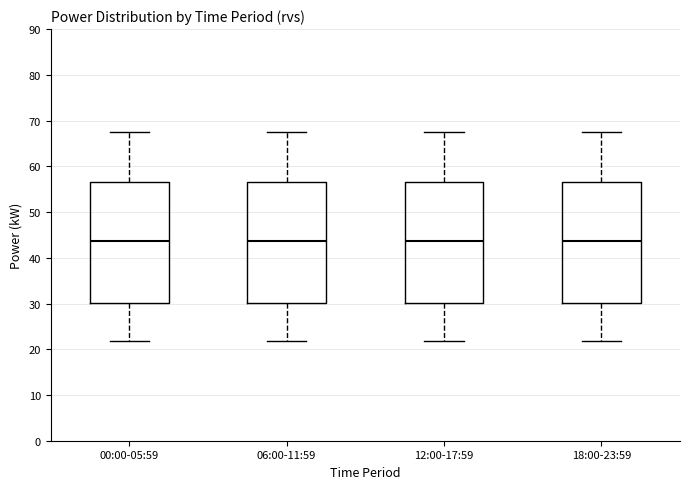

Where is the lower edge of the box for 18:00-23:59 on the y-axis? The values are not printed on the chart, so give them approximately, as read against the axis.

30